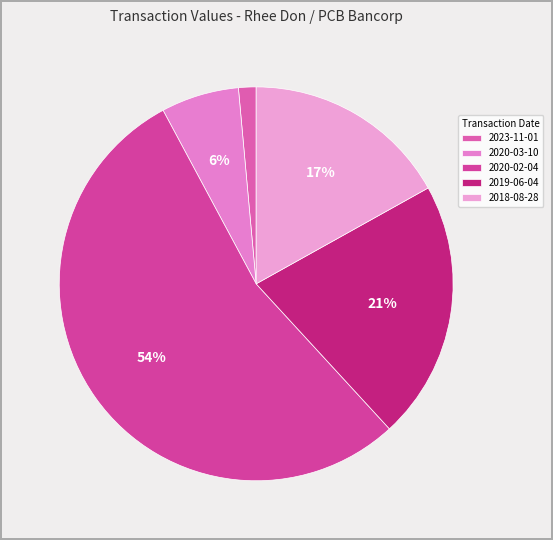

Is it true that 2020-02-04 is 42% of the pie?

False